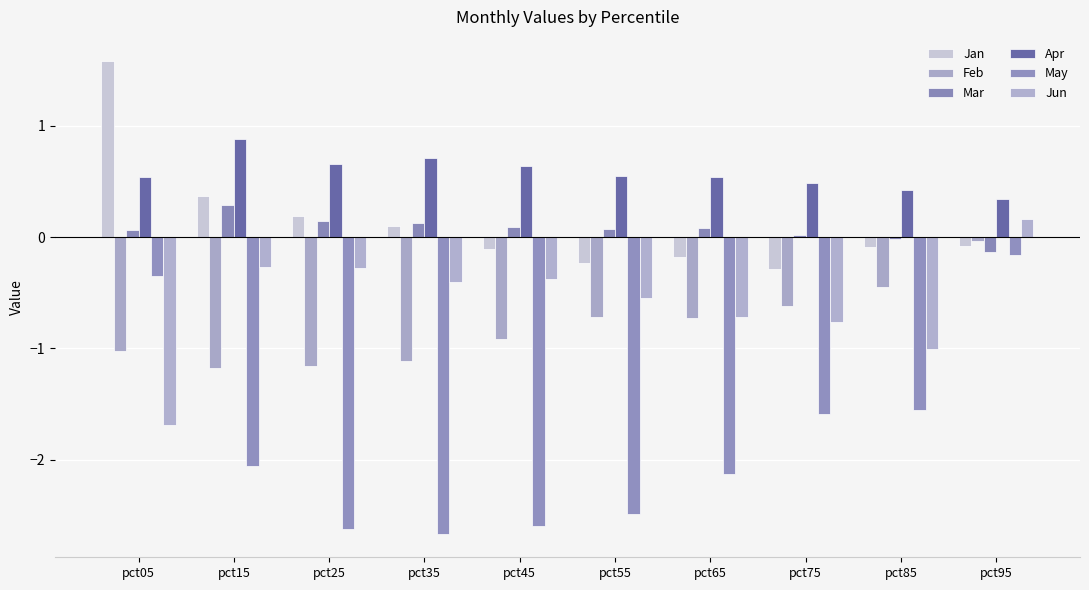

What is the maximum value for Jun?

0.2